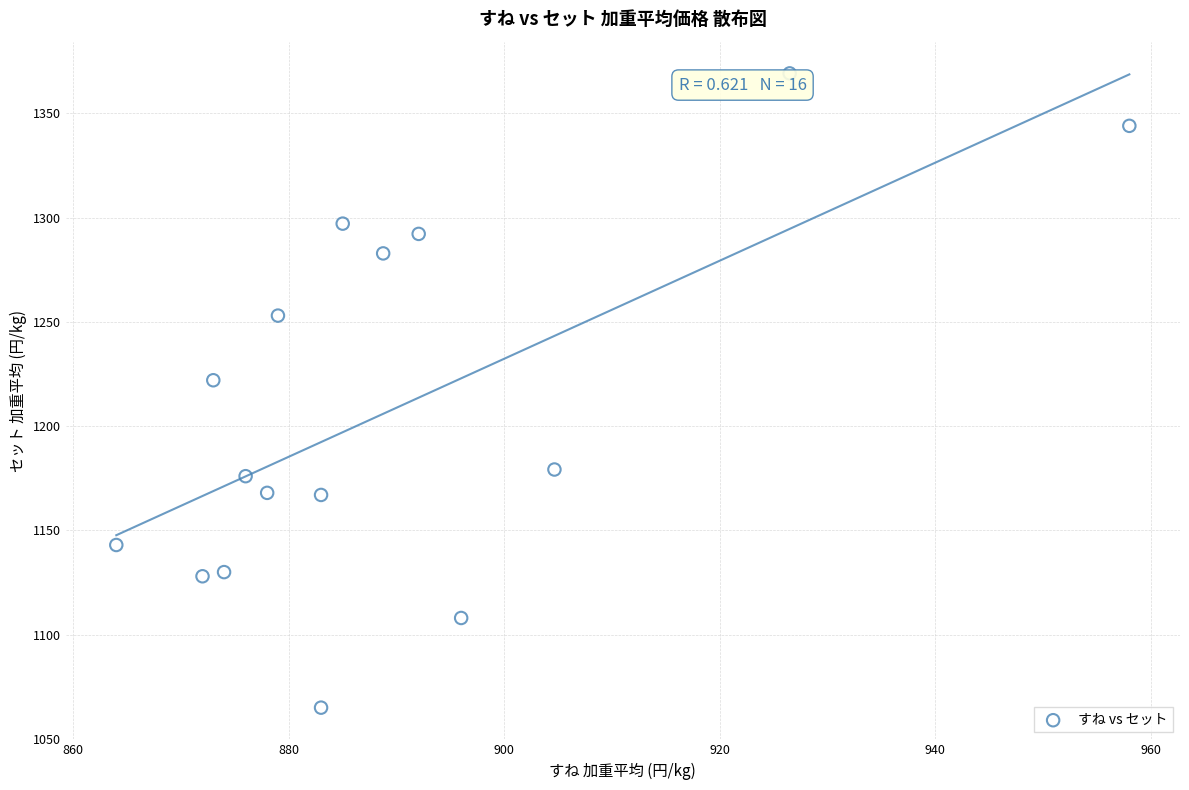

What is the range of Y values (max minus min)?

304.2